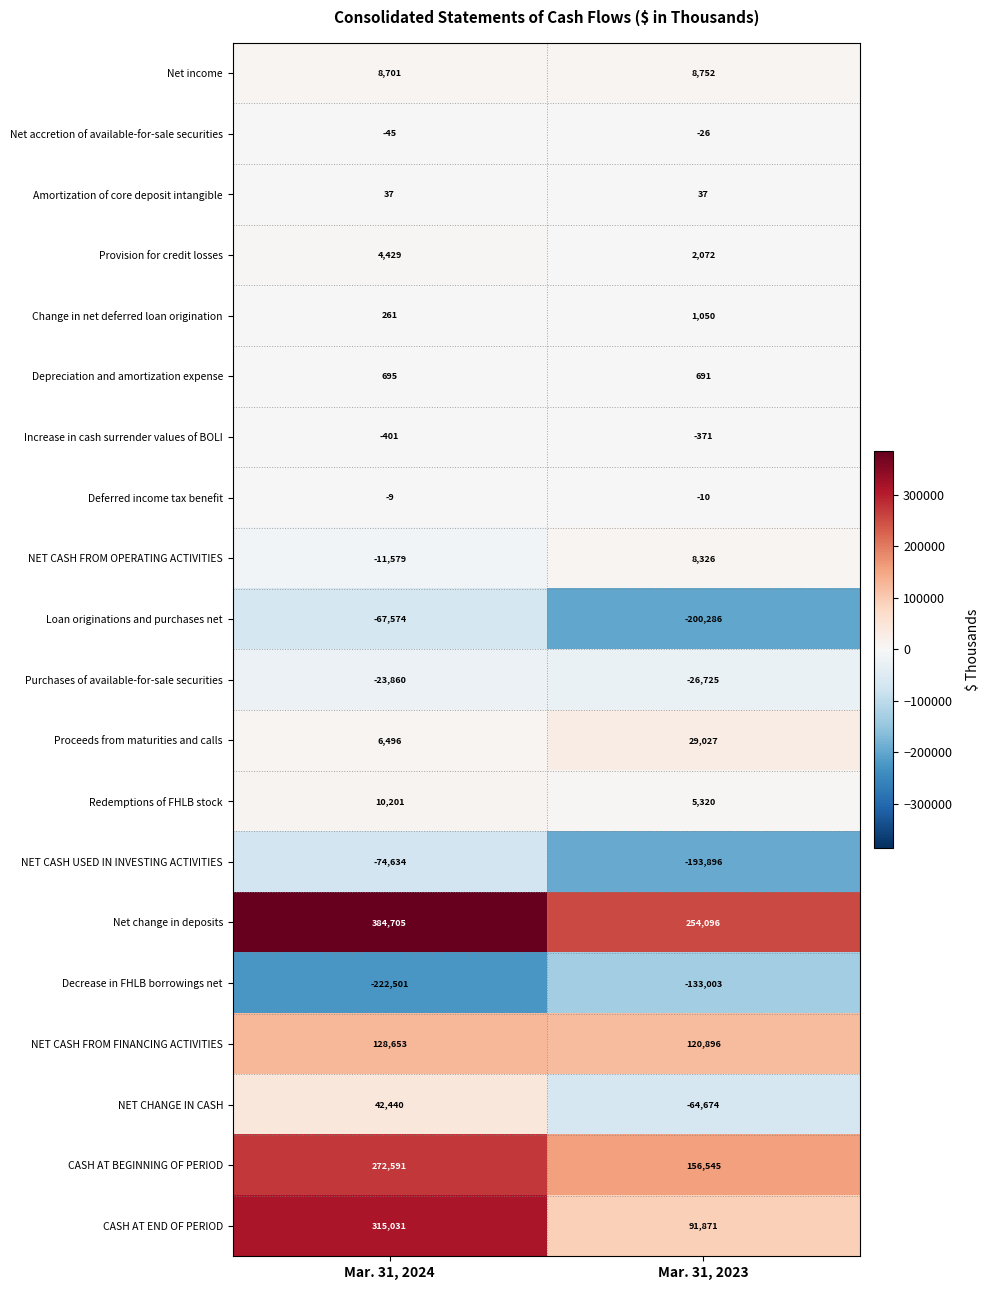

Which series has the largest total across all categories?

Net change in deposits